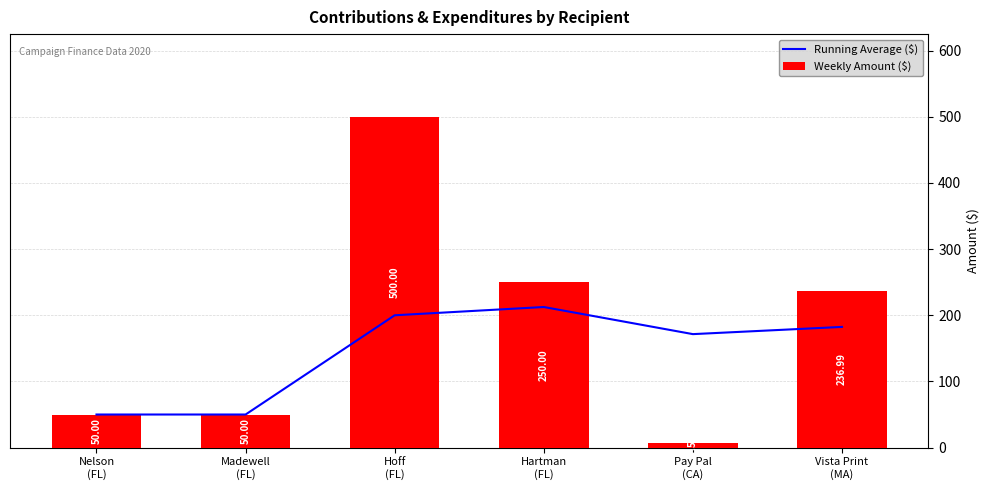

What is the sum of all Running Average ($) values?

866.4